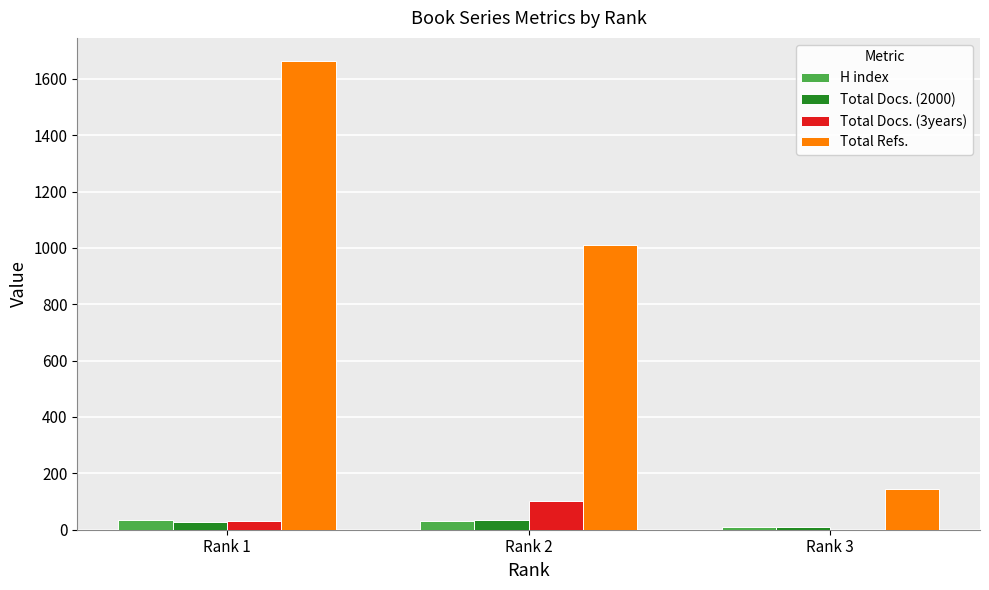

Between Rank 1 and Rank 3, which series saw the biggest shift?

Total Refs.